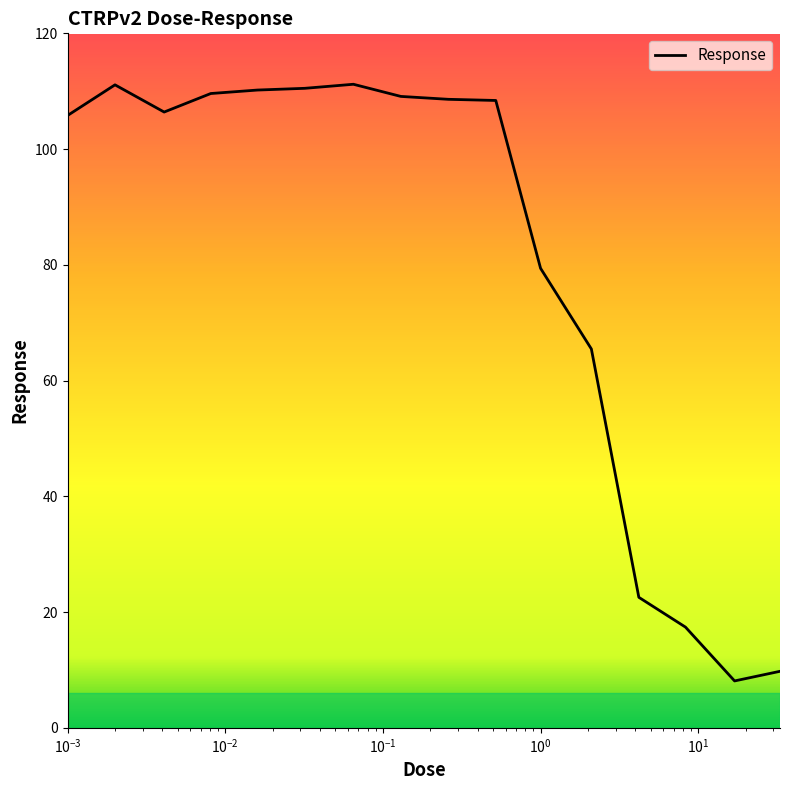

What is the maximum value shown in the chart?

111.2